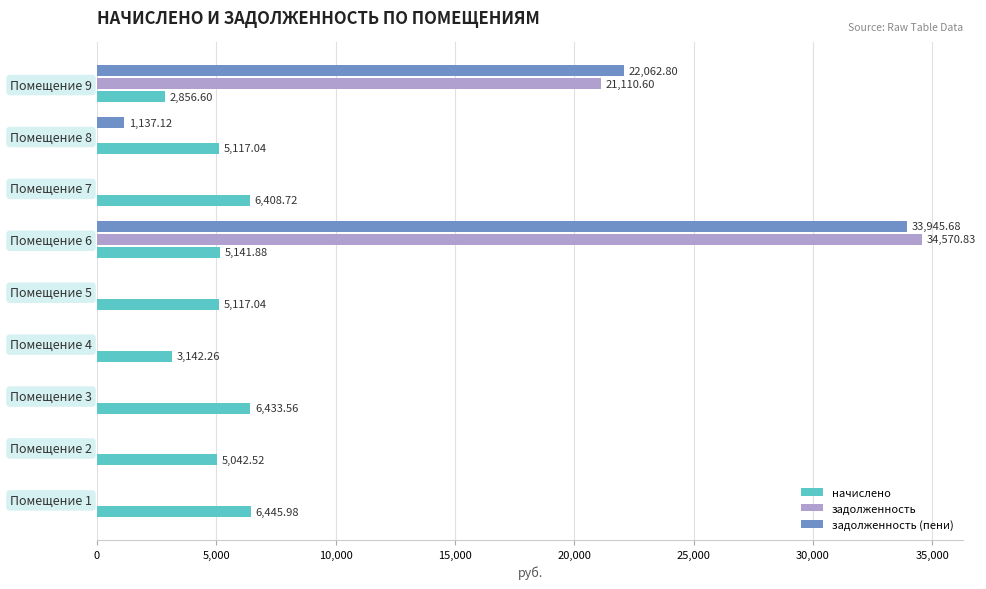

What is the total value across all series at Помещение 9?

46030.0